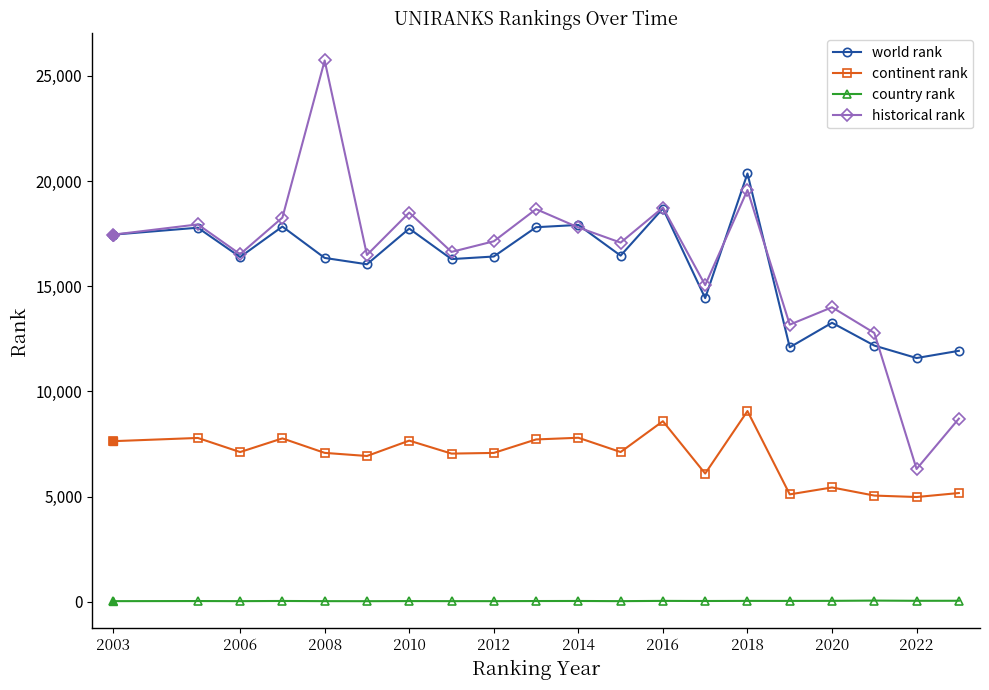

Which series has the widest spread of values?

historical rank